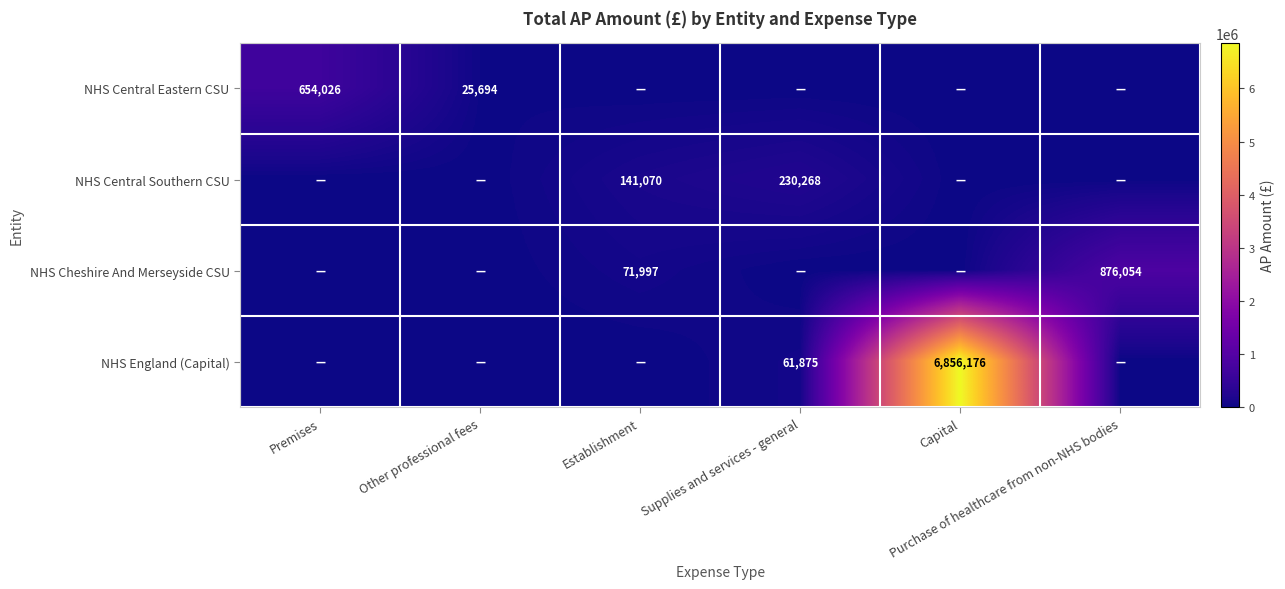

At which category does the chart reach its peak across all series?

Capital